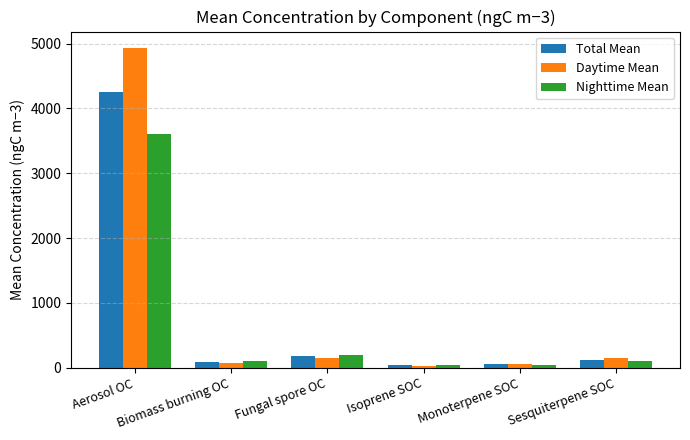

What is the maximum value shown in the chart?

4940.0